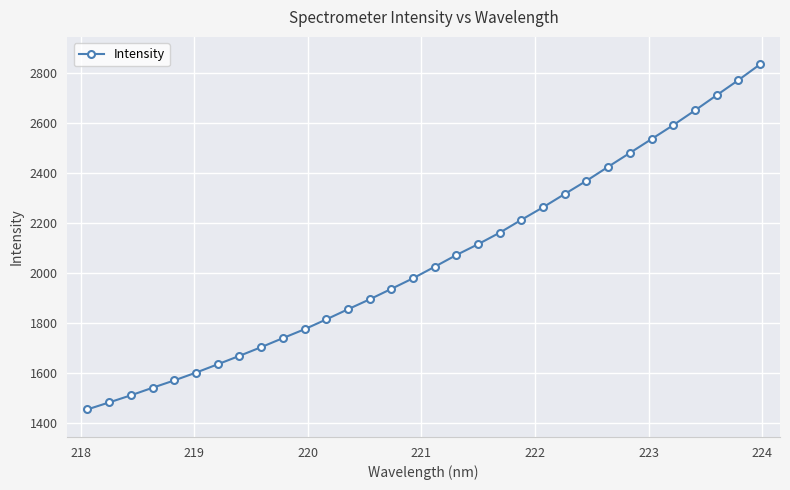

What is the smallest value displayed?

1454.4